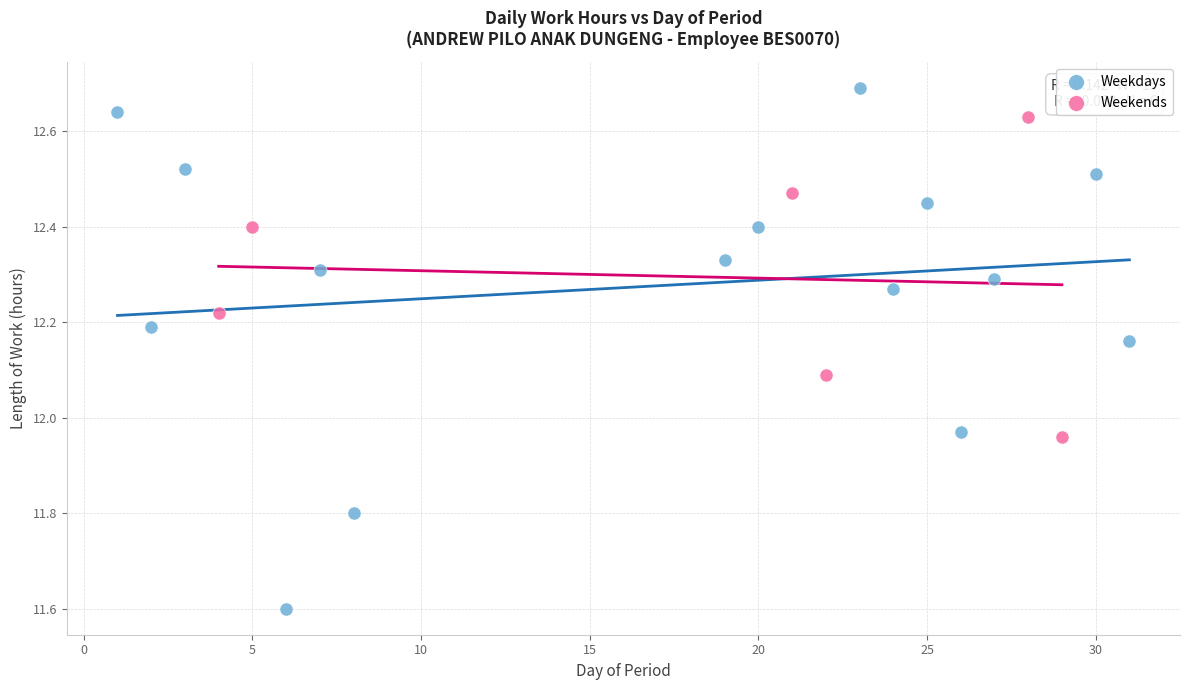

Which series has the widest spread of Y values?

Weekdays